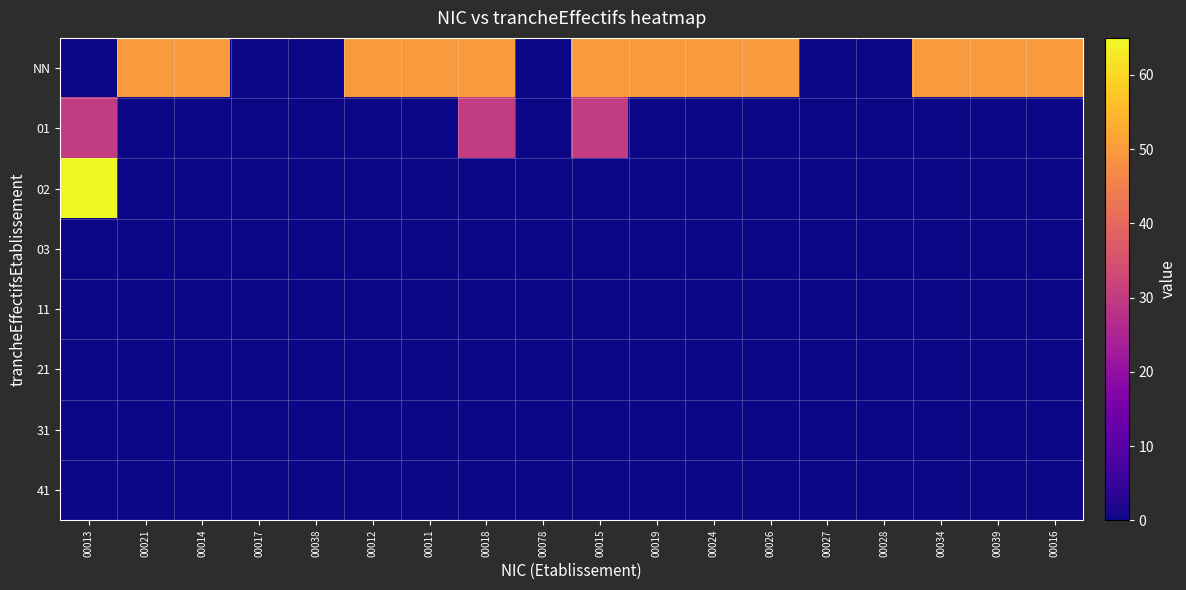

At 00024, list the series in order from largest to smallest.

NN, 01, 02, 03, 11, 21, 31, 41